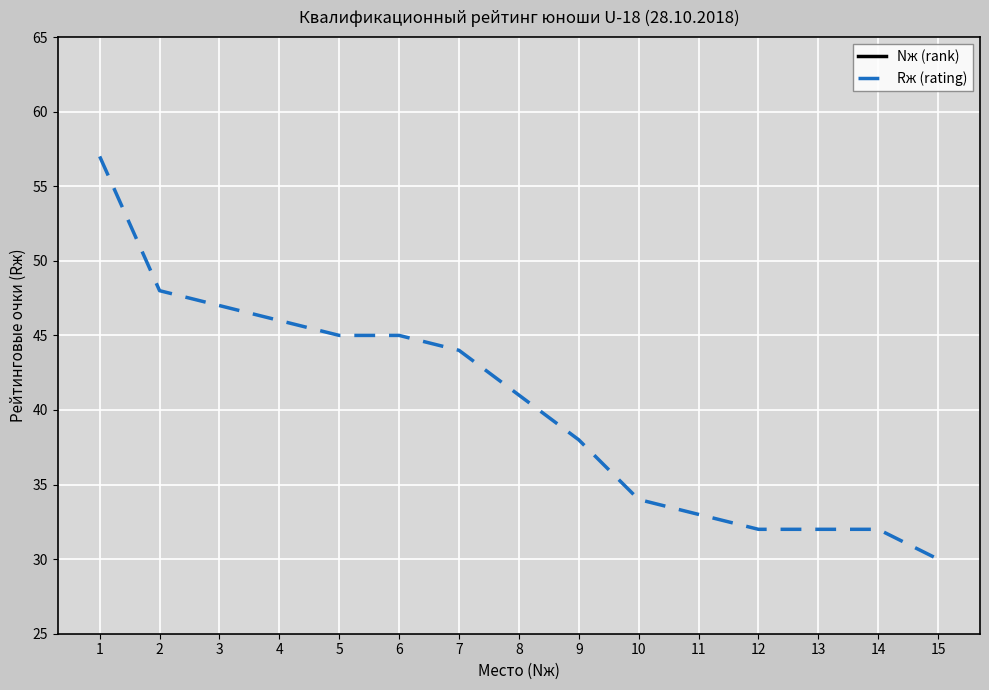

Is the value of Nж (rank) at 4 greater than the value of Rж (rating) at 3?

No